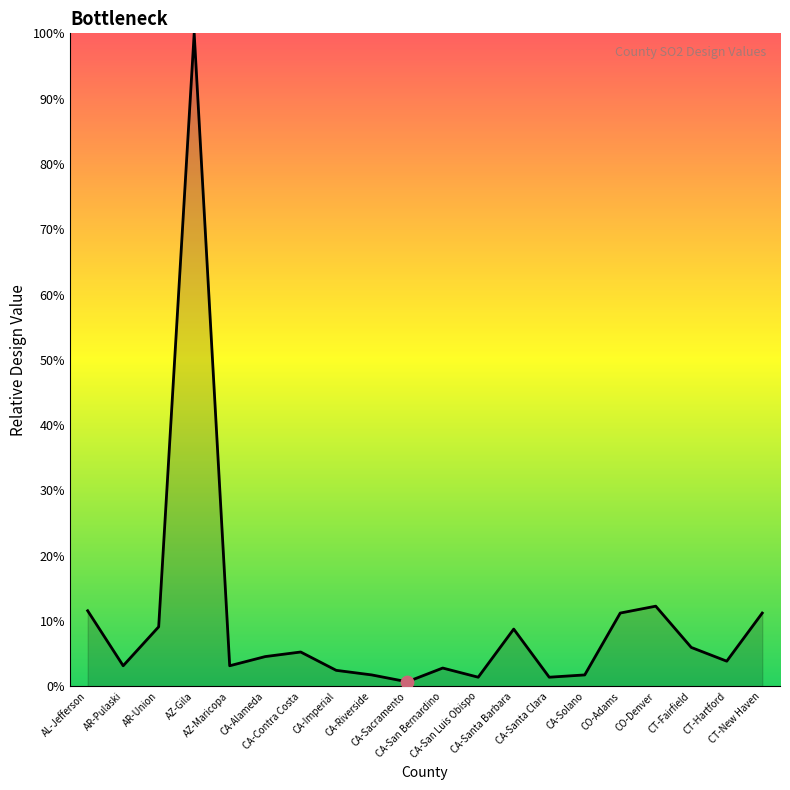

What is the ratio of the value at AR-Union to the value at CA-San Luis Obispo?

6.5